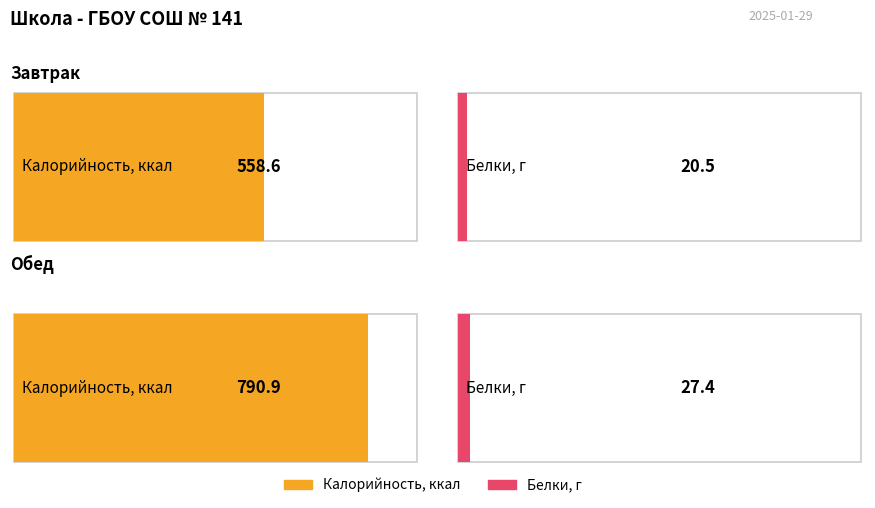

Is the value of Калорийность at Обед greater than the value of Белки at Обед?

Yes